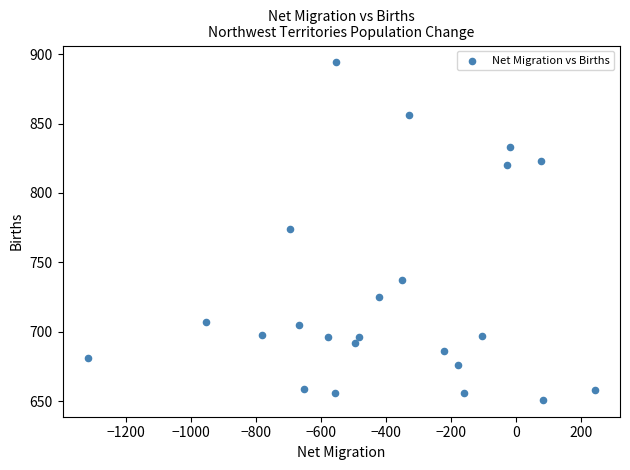

What is the range of Y values (max minus min)?

243